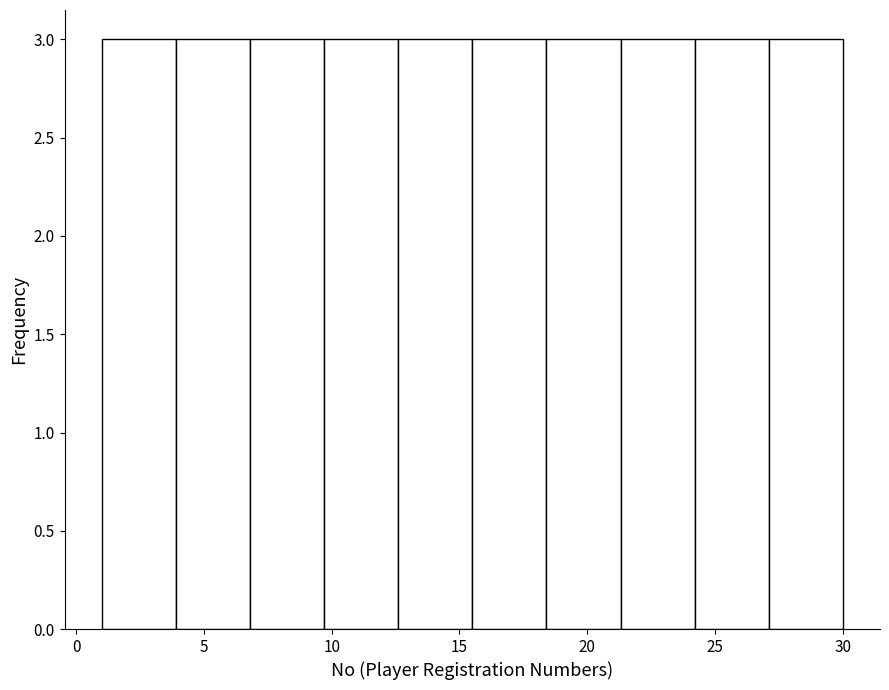

Reading left to right, transcribe this chart: for each bar, give the range it covers on the x-axis and its height. Neither the bar edges nor the heights are printed on the chart, so give them approximately, as read against the axes.

1.0 to 3.9: 3
3.9 to 6.8: 3
6.8 to 9.7: 3
9.7 to 12.6: 3
12.6 to 15.5: 3
15.5 to 18.4: 3
18.4 to 21.3: 3
21.3 to 24.2: 3
24.2 to 27.1: 3
27.1 to 30.0: 3